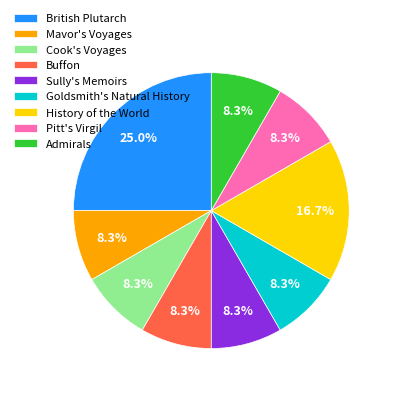

To the nearest percent, what is the combined percentage of Buffon and Pitt's Virgil?

17%